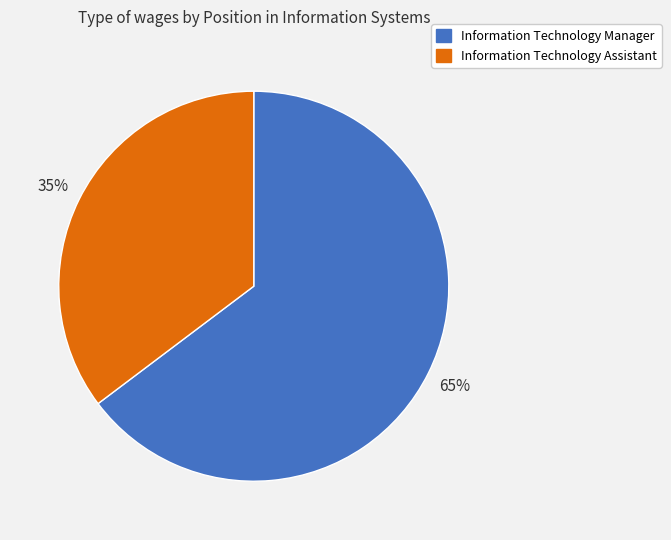

What percentage is the Information Technology Manager slice, to the nearest percent?

65%